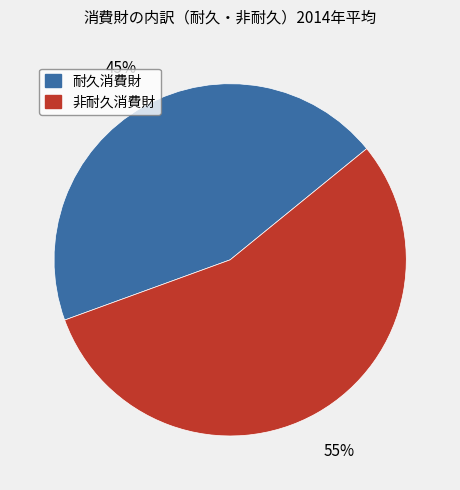

Does any single category account for the majority?

Yes